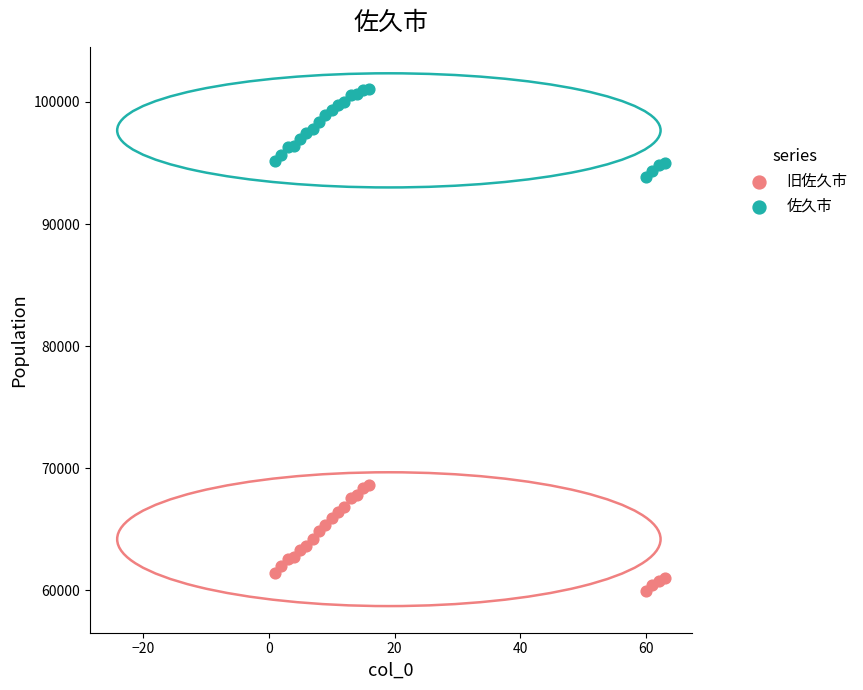

What are all the series names shown in the legend?

旧佐久市, 佐久市